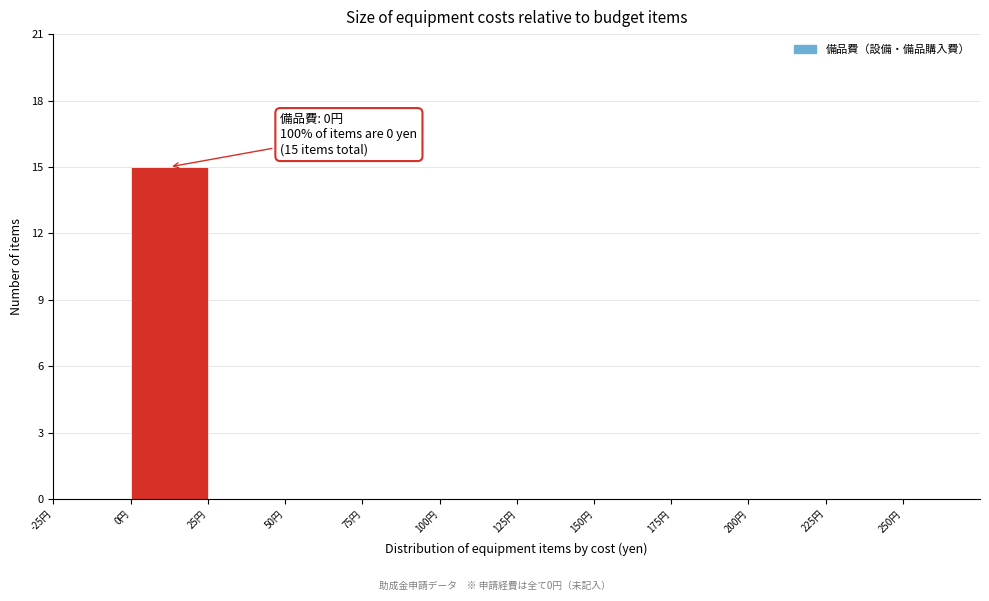

Over which range of the x-axis is the bar tallest?

0 to 25